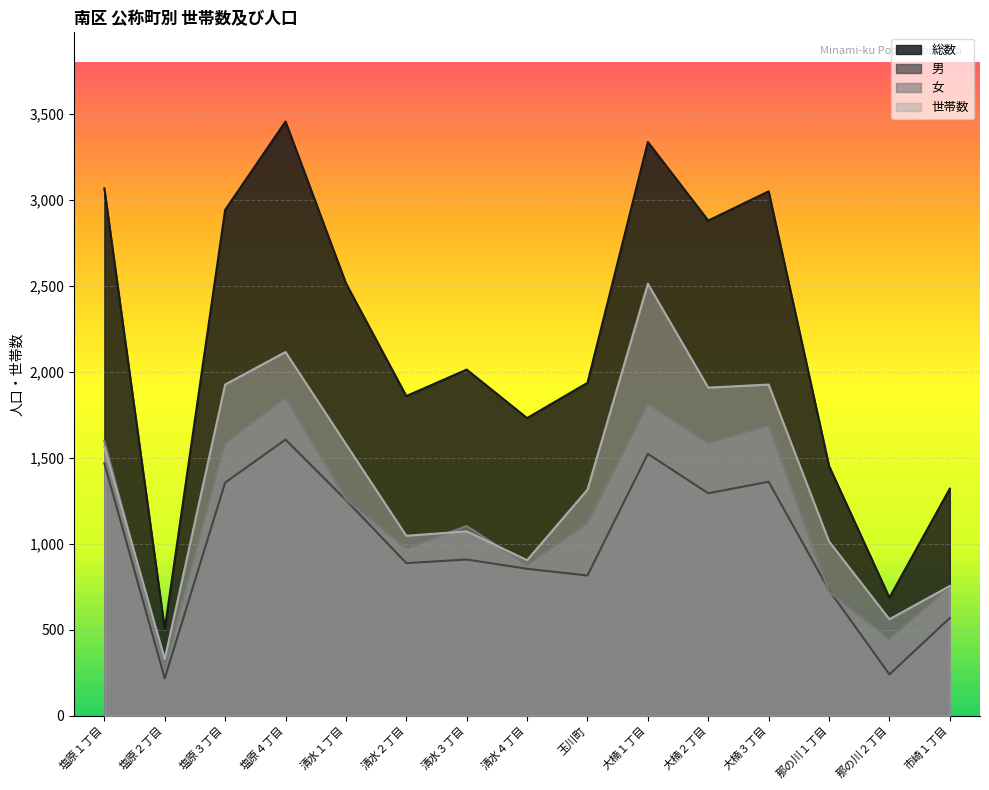

What is the difference between the 世帯数 values at 清水４丁目 and 大楠３丁目?

1021